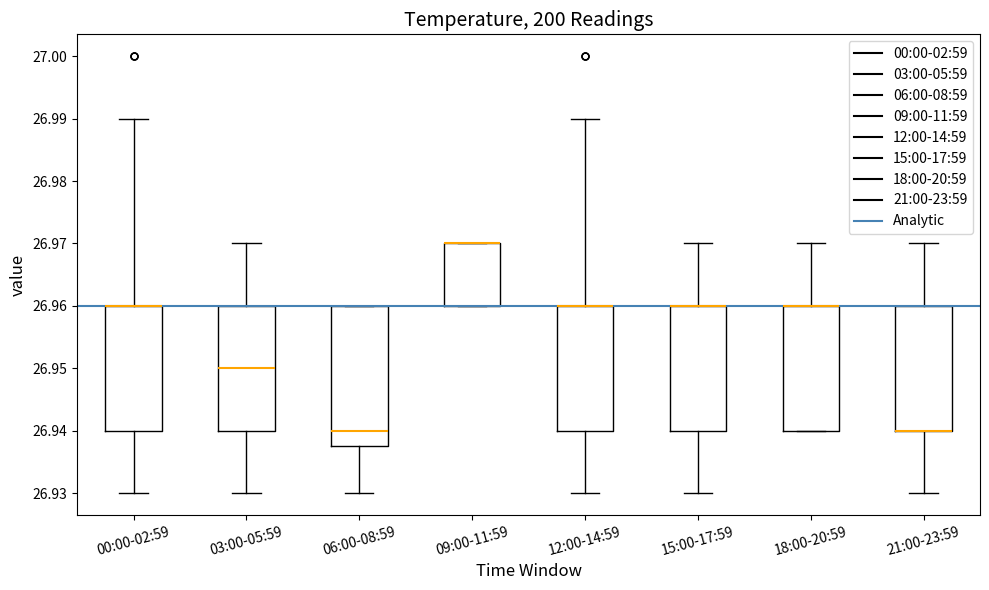

Which box is the tallest, from its lower edge to its upper edge?

06:00-08:59